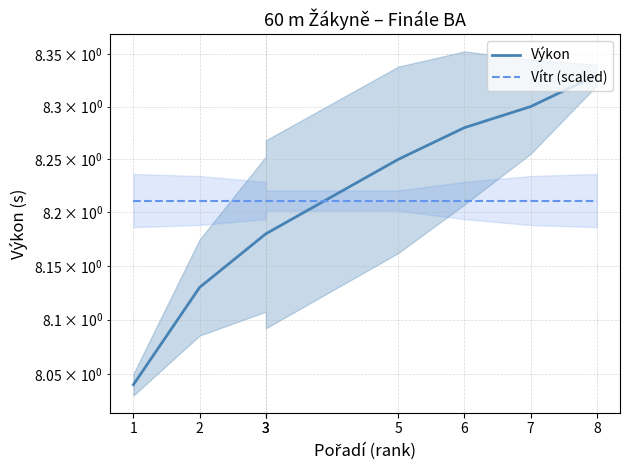

What is the lowest value of the Výkon series?

8.0